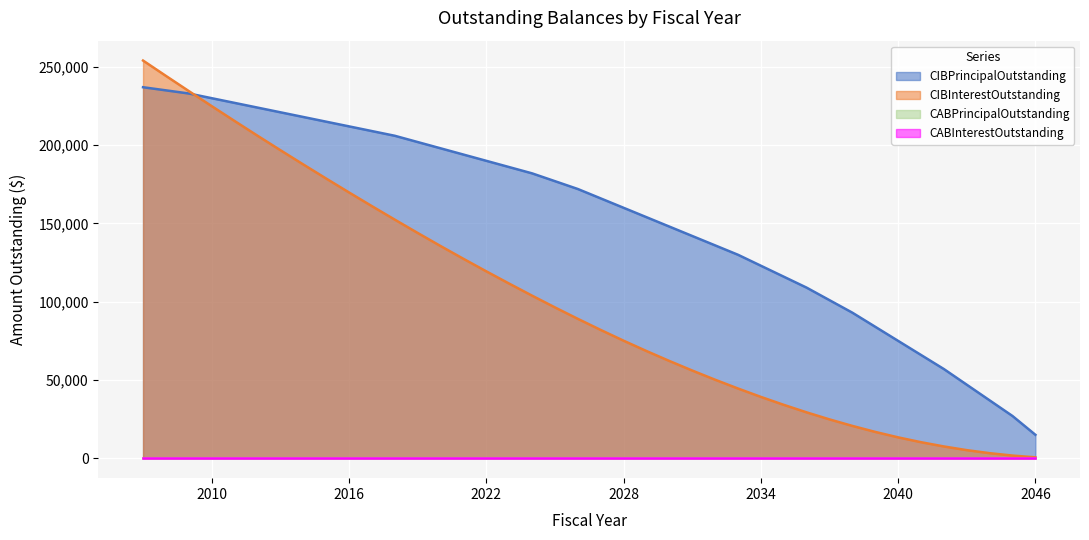

What is the difference between the CIBPrincipalOutstanding values at 2023 and 2044?

149000.0